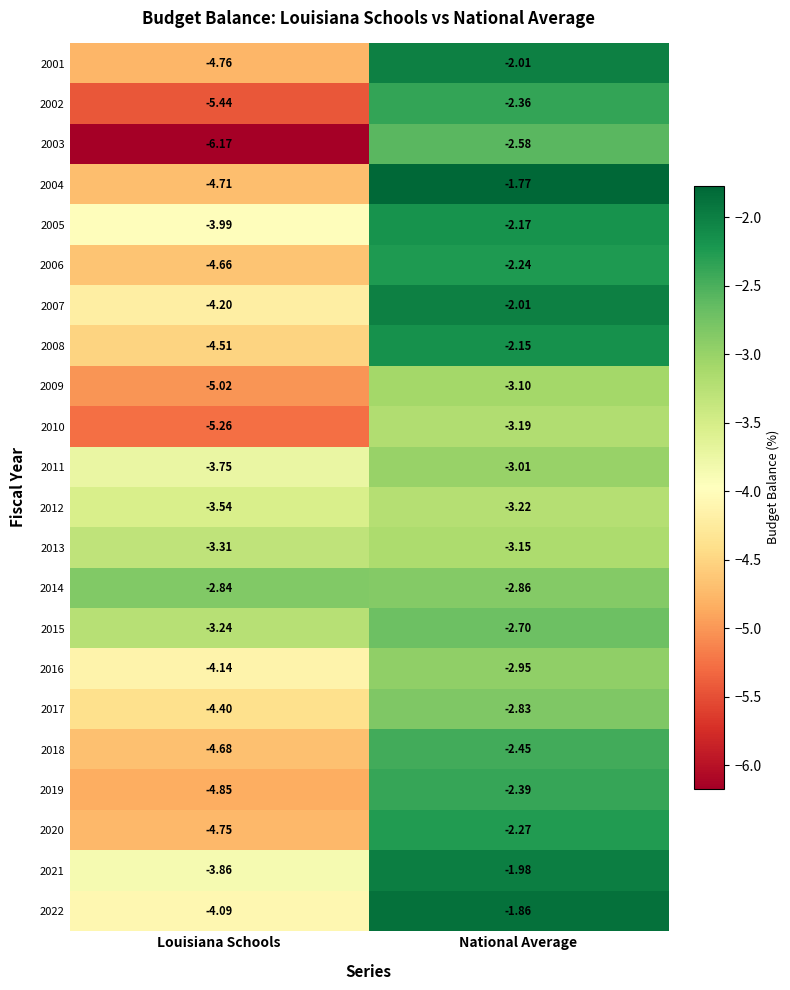

Is the value of 2014 at National Average greater than the value of 2020 at Louisiana Schools?

Yes